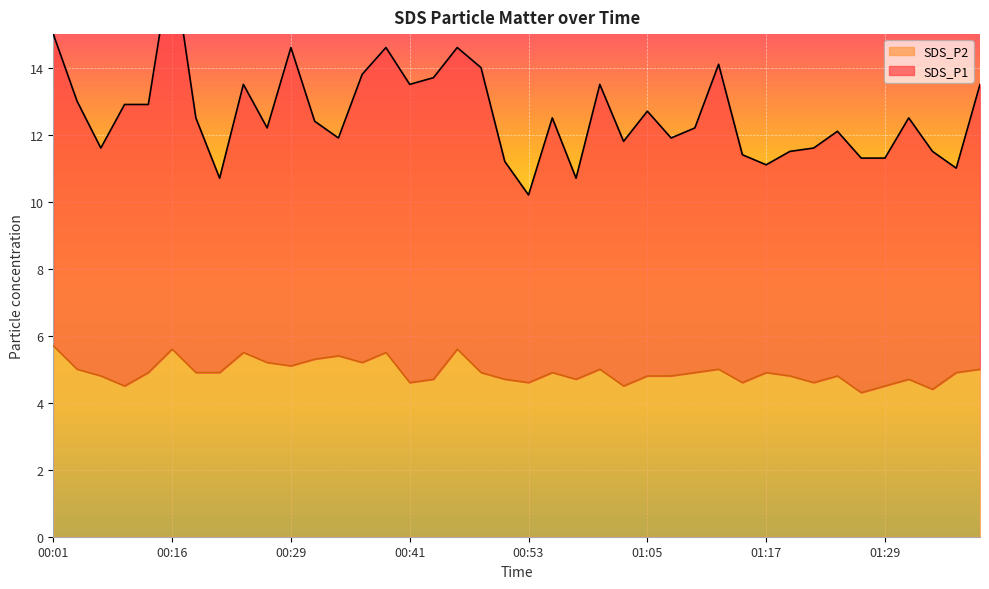

What is the change in value from 00:09 to 01:27?

-0.5